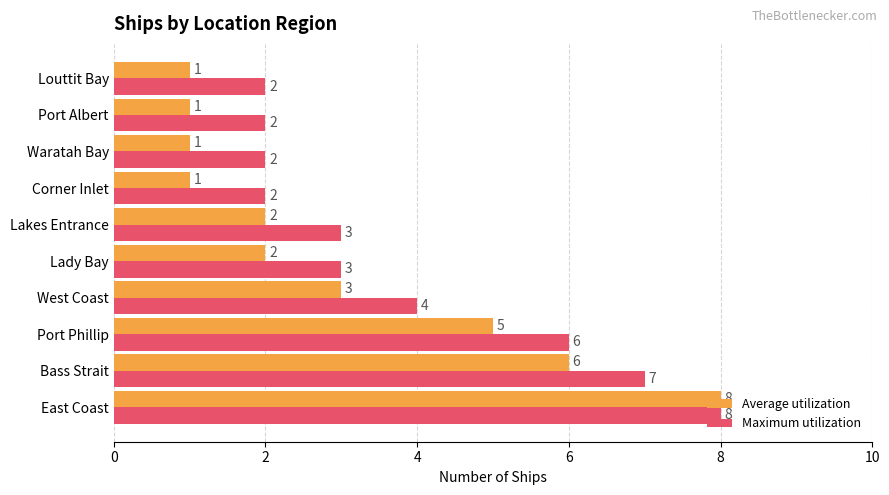

Which series has the widest spread of values?

Average utilization